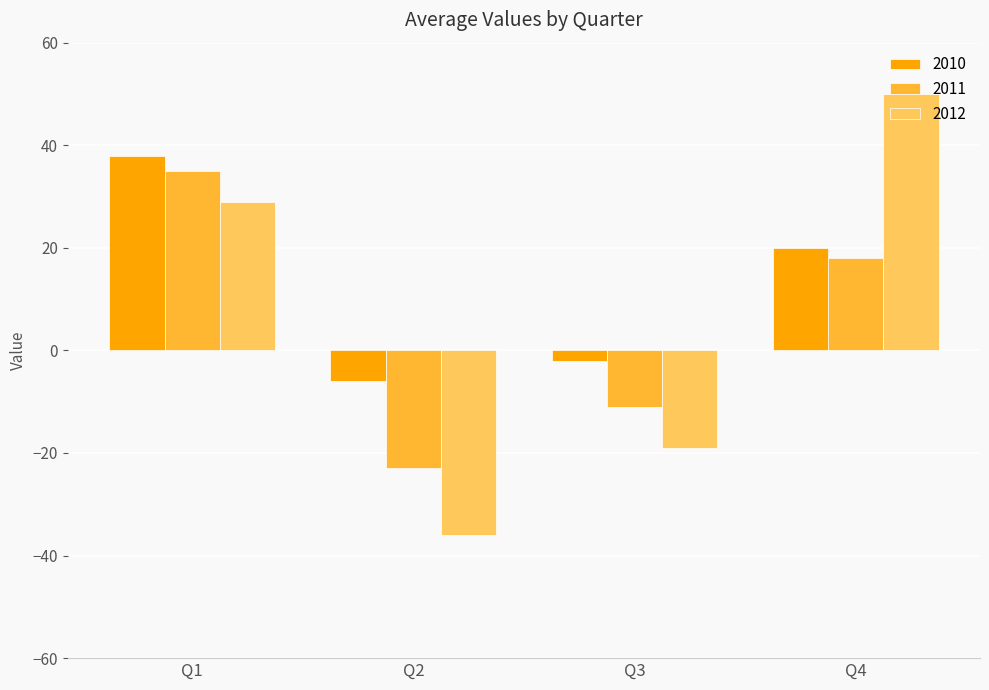

List the series in order of their peak value, lowest first.

2011, 2010, 2012